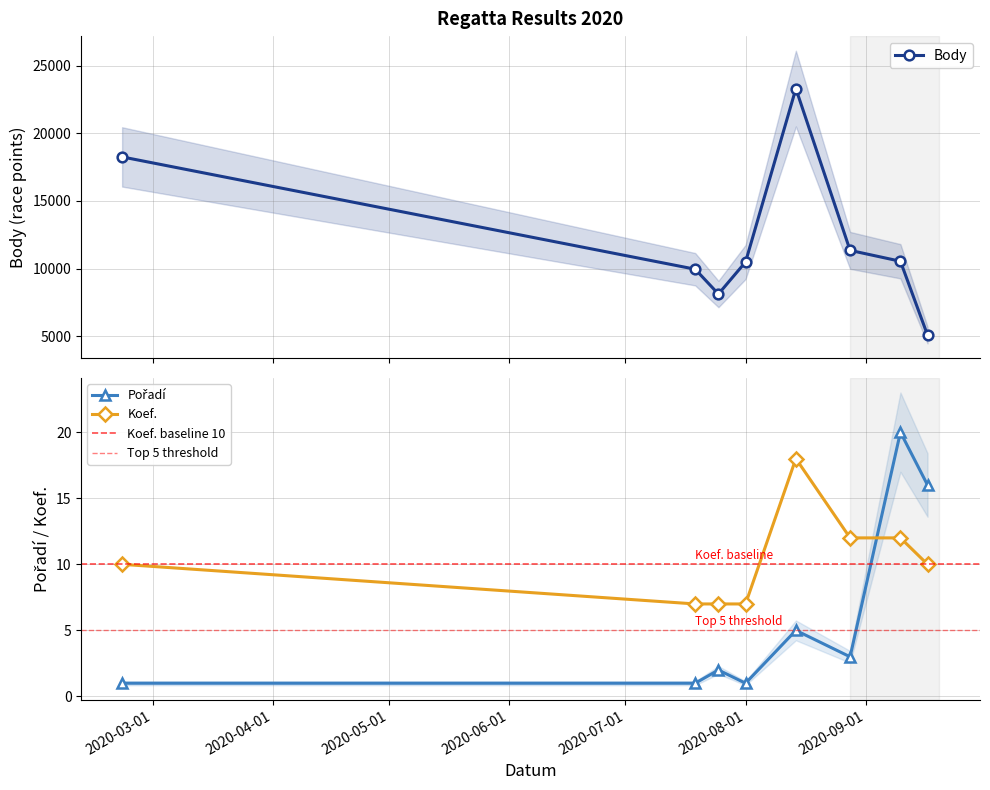

True or false: Koef. and Body cross at least once.

False